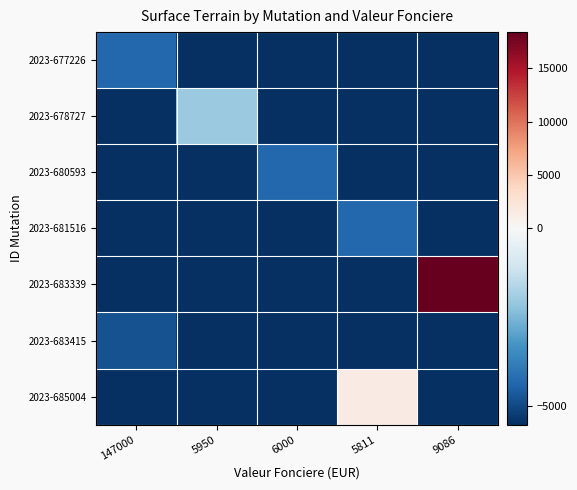

Which label corresponds to the smallest value in the chart?

5950